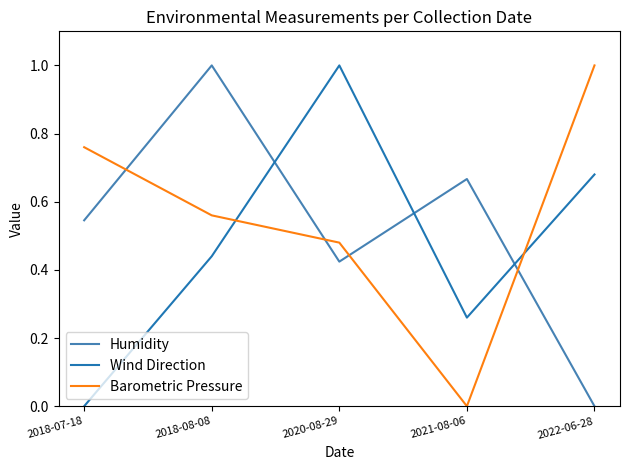

List the labels in order of Humidity value, largest first.

2018-08-08, 2021-08-06, 2018-07-18, 2020-08-29, 2022-06-28